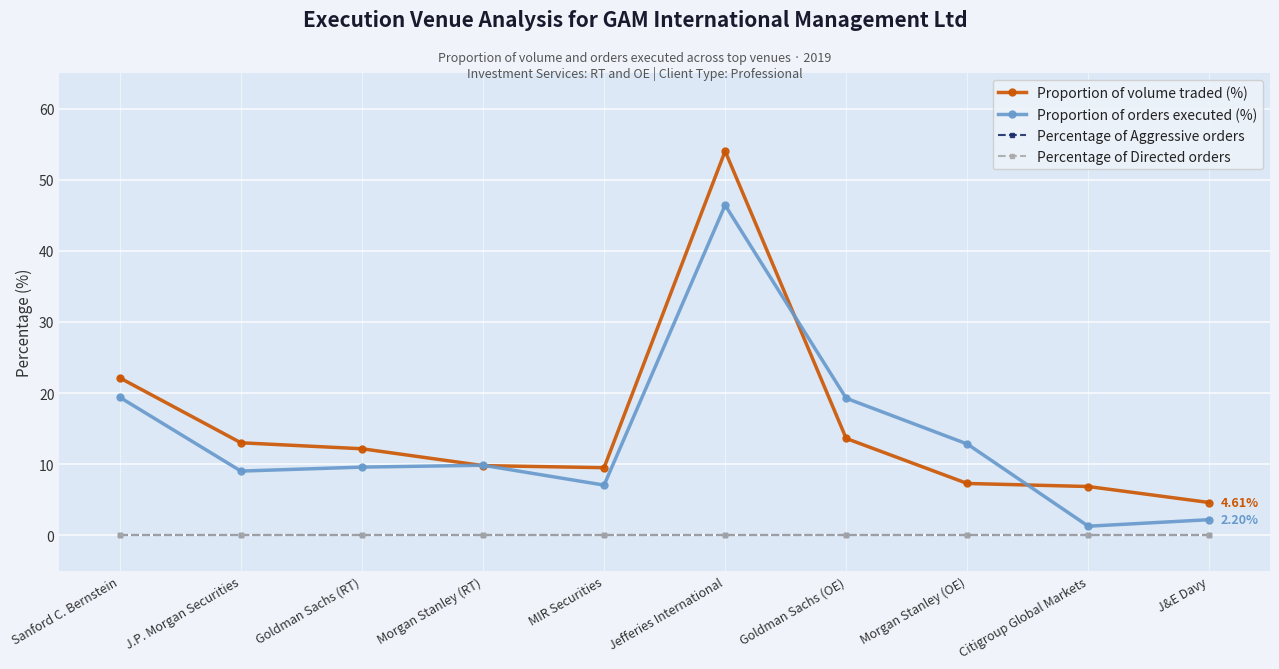

Which series has the widest spread of values?

Proportion of volume traded (%)